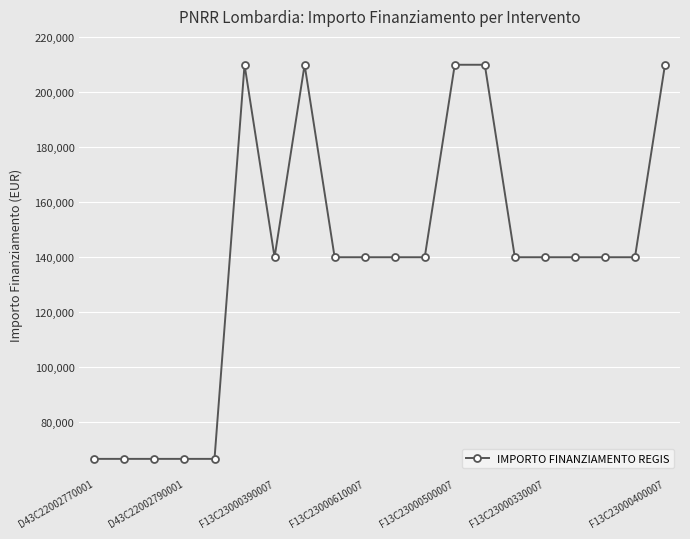

What is the value of the 11th point from the left?

140000.0